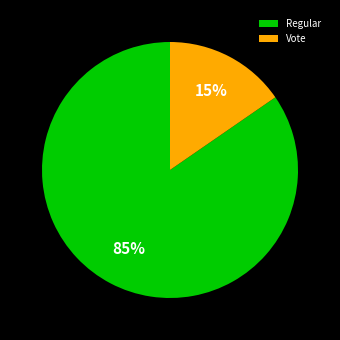

To the nearest percent, what is the average slice percentage?

50%